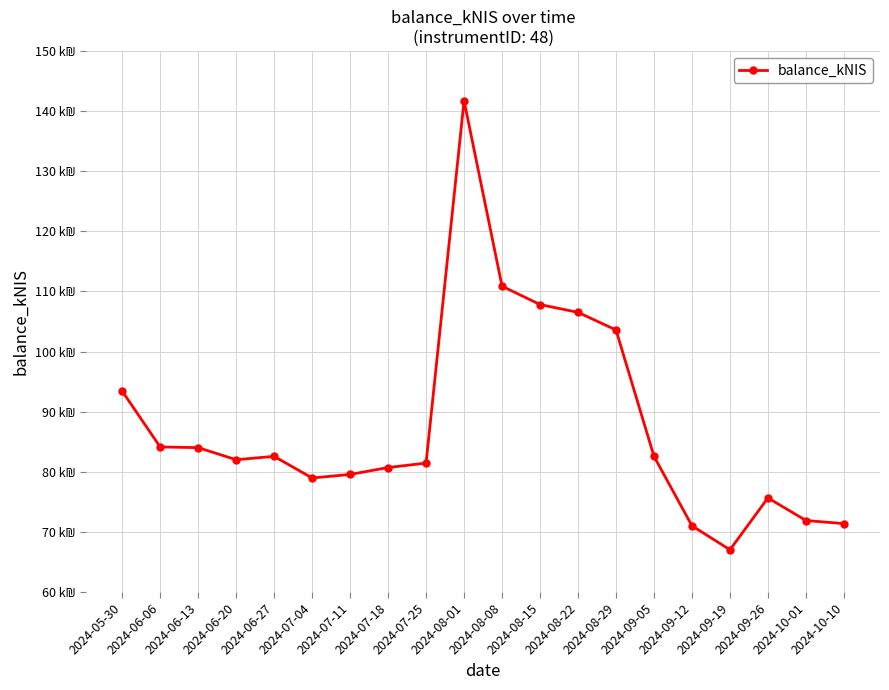

Is this an area chart (filled region under the line)?

No